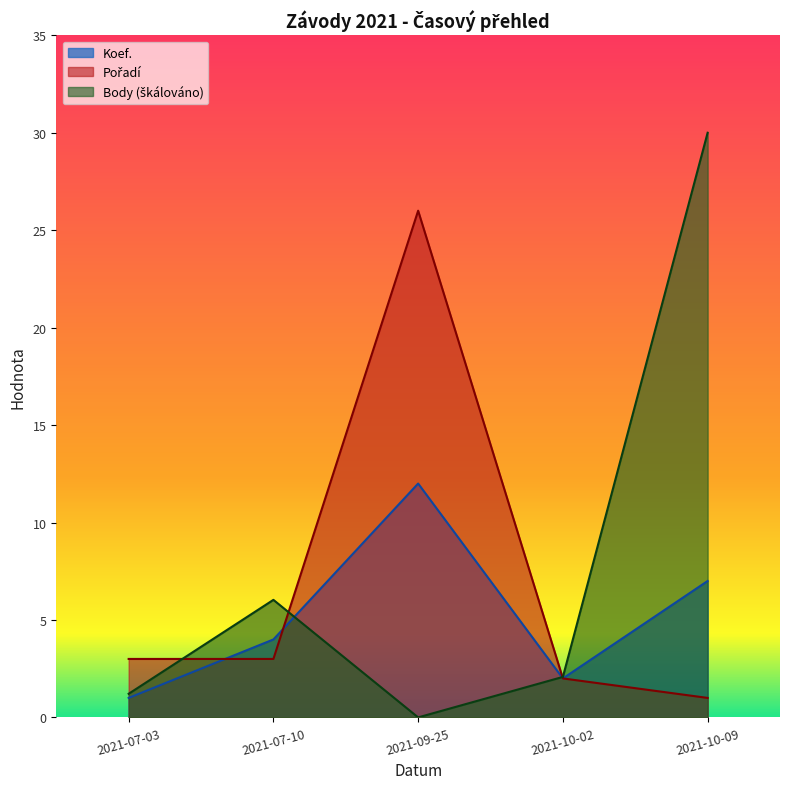

Which series has the widest spread of values?

Body